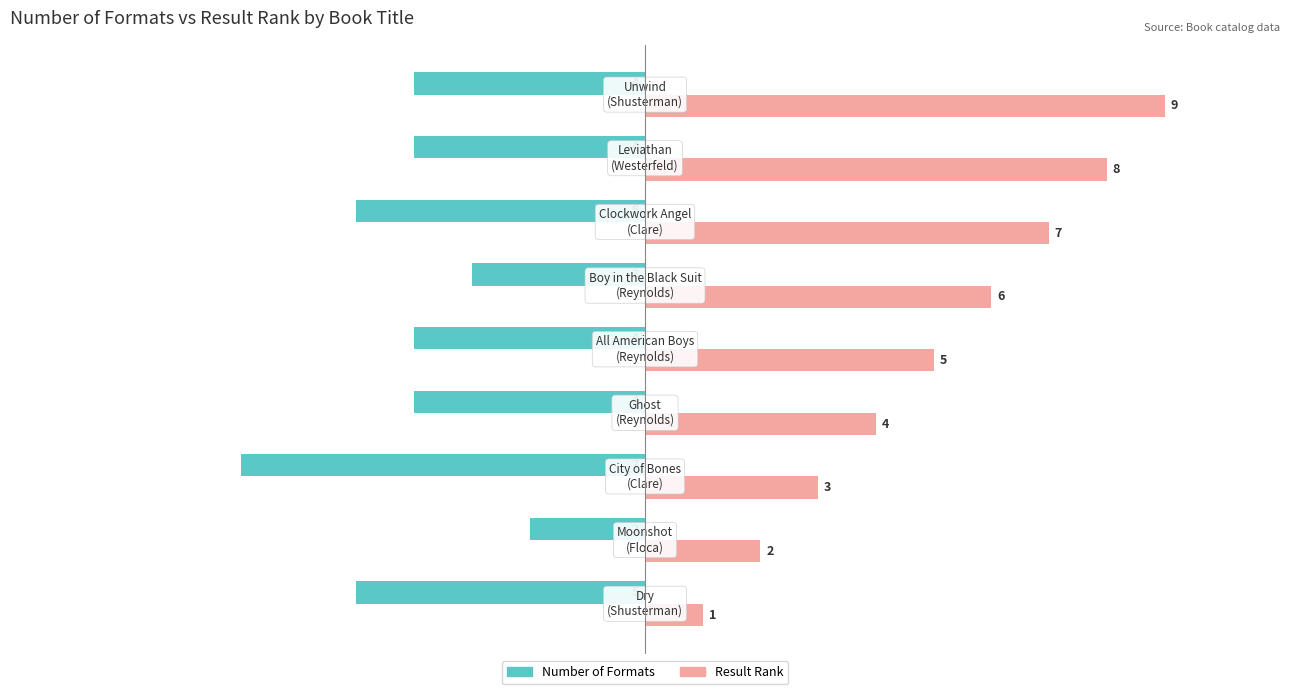

Count the Number of Formats values in the range -5 to -4.

6